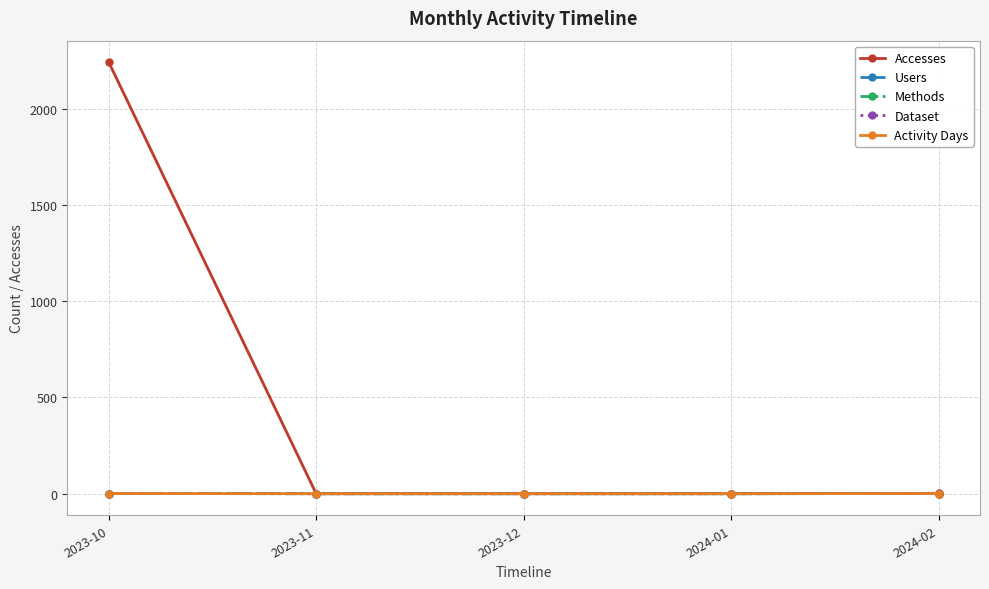

Does the chart have visible grid lines?

Yes